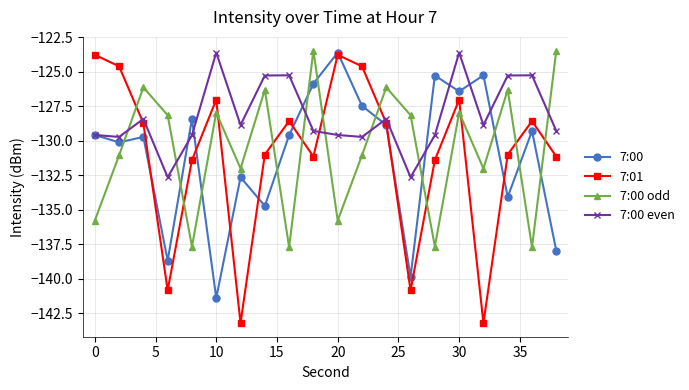

How many interior local peaks does the 7:00 odd series have?

7